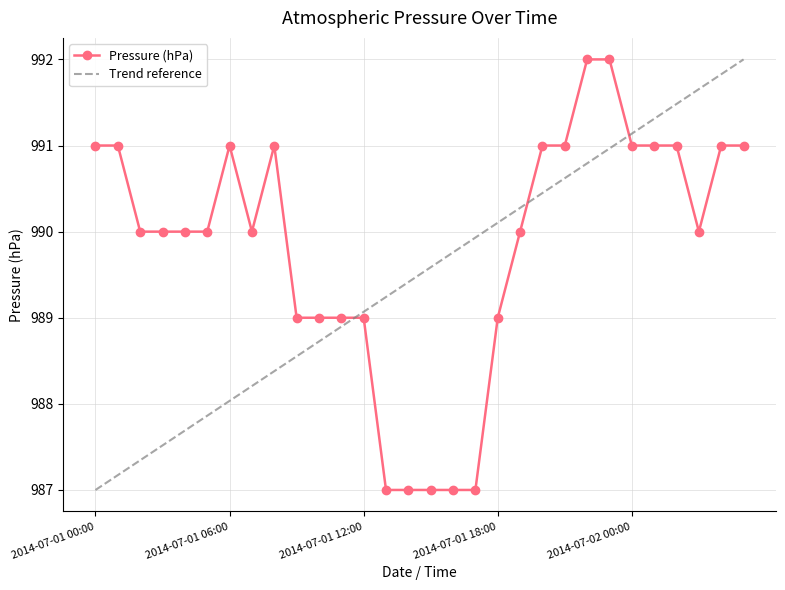

What are all the series names shown in the legend?

Pressure (hPa), Trend reference